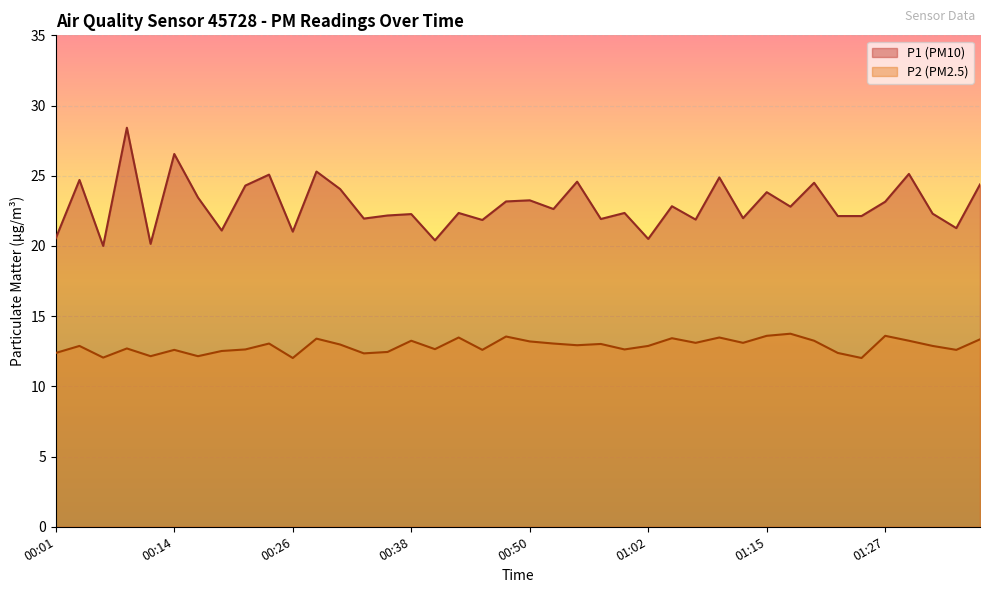

What is the label of the 9th point from the right?

01:17